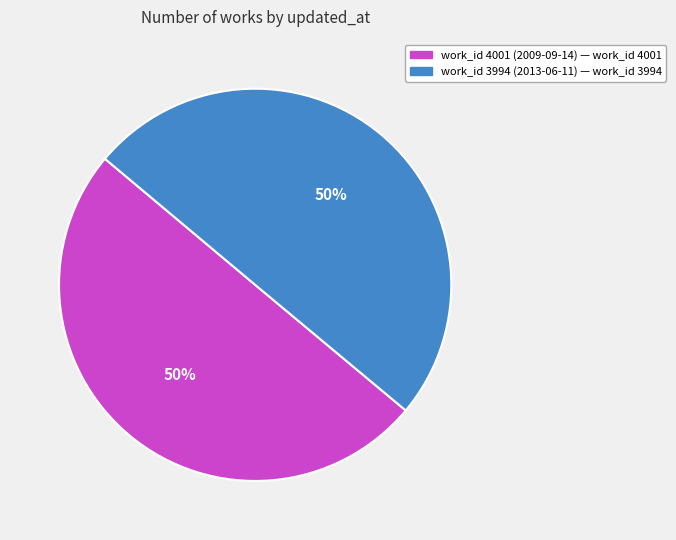

Do work_id 3994 (2013-06-11) — work_id 3994 and work_id 4001 (2009-09-14) — work_id 4001 together represent more than half of the pie?

Yes